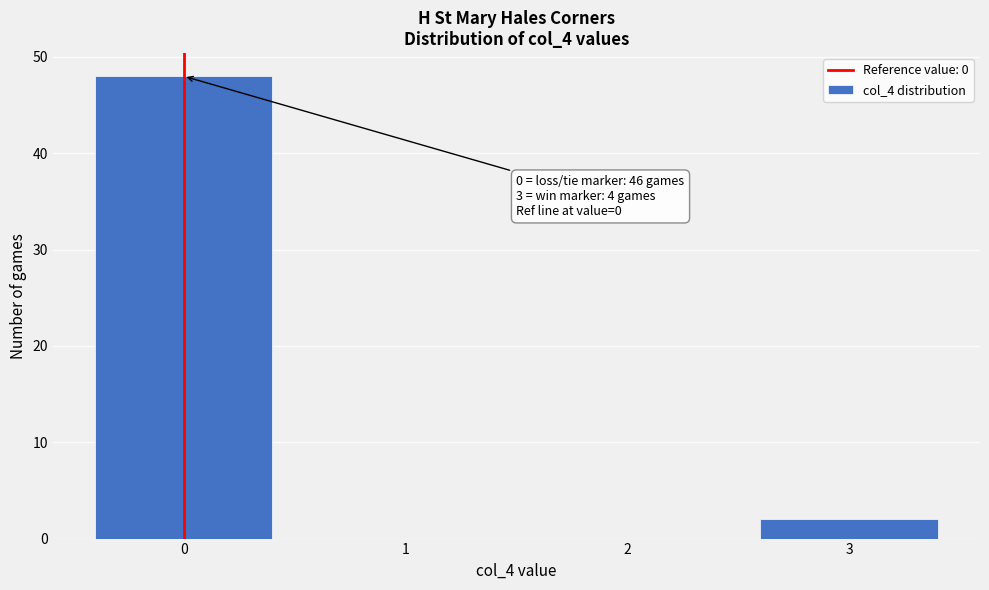

Reading right to left, list all the values displayed in this chart.

3=2	2=0	1=0	0=48